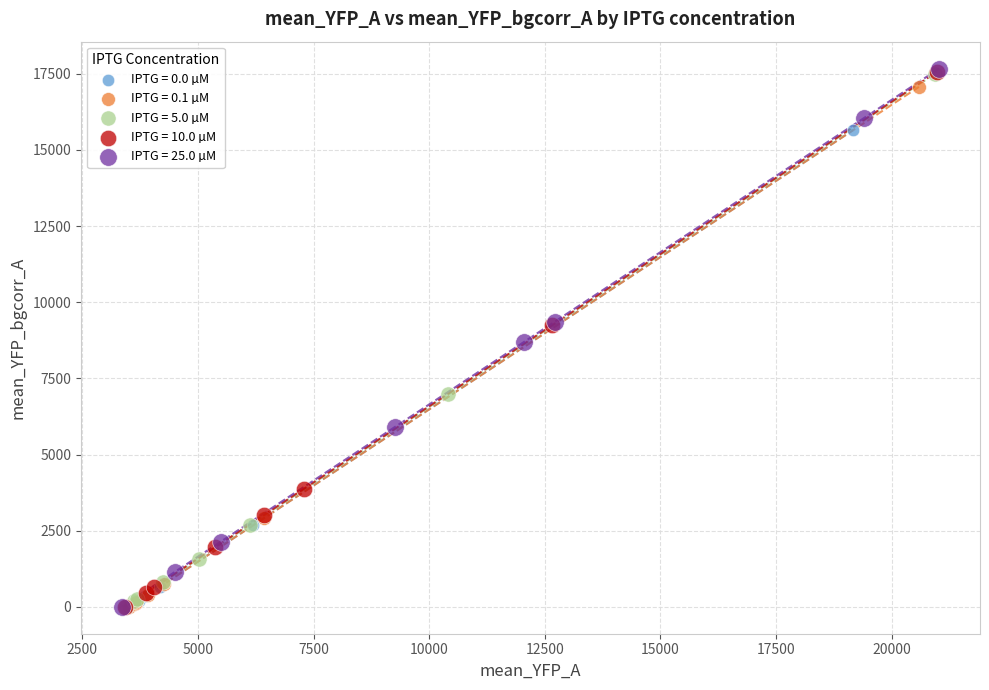

Which series has the largest Y range (max minus min)?

IPTG = 25.0 µM